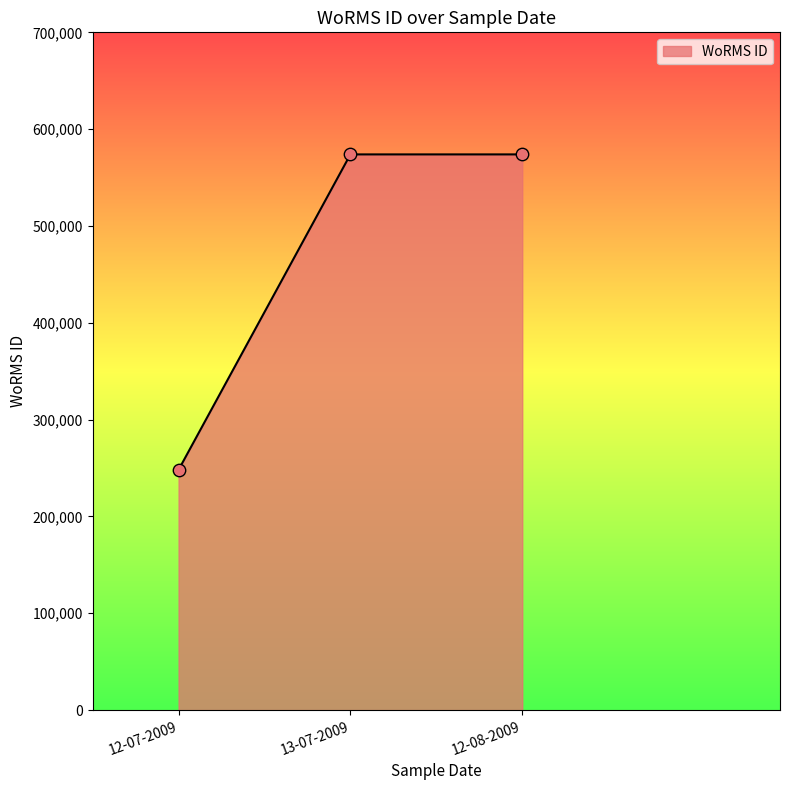

Between 12-08-2009 and 12-07-2009, which is larger?

12-08-2009